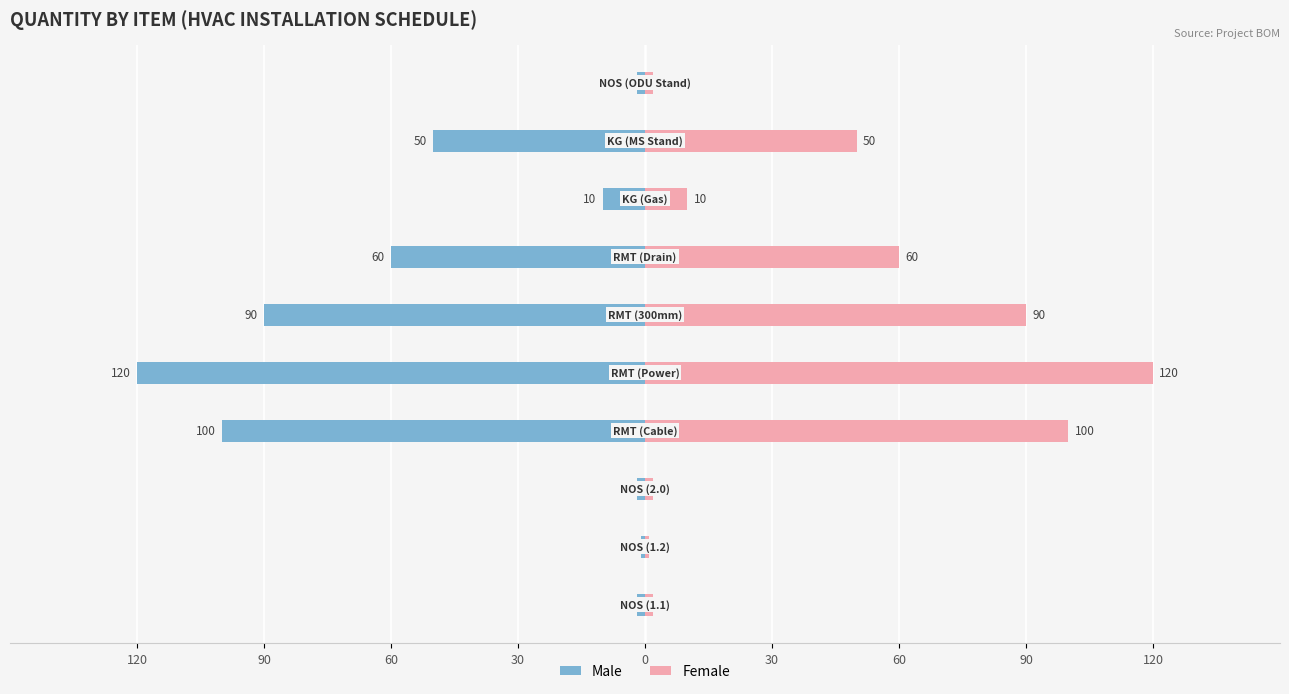

Are the bars horizontal?

Yes